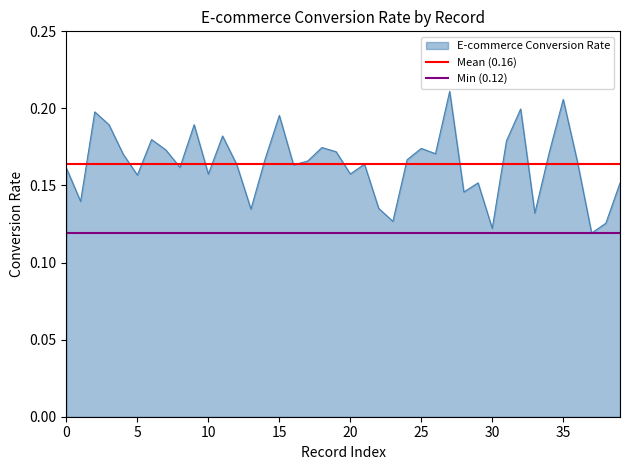

True or false: Min (0.12) has a value of 0.0 at 0.

False